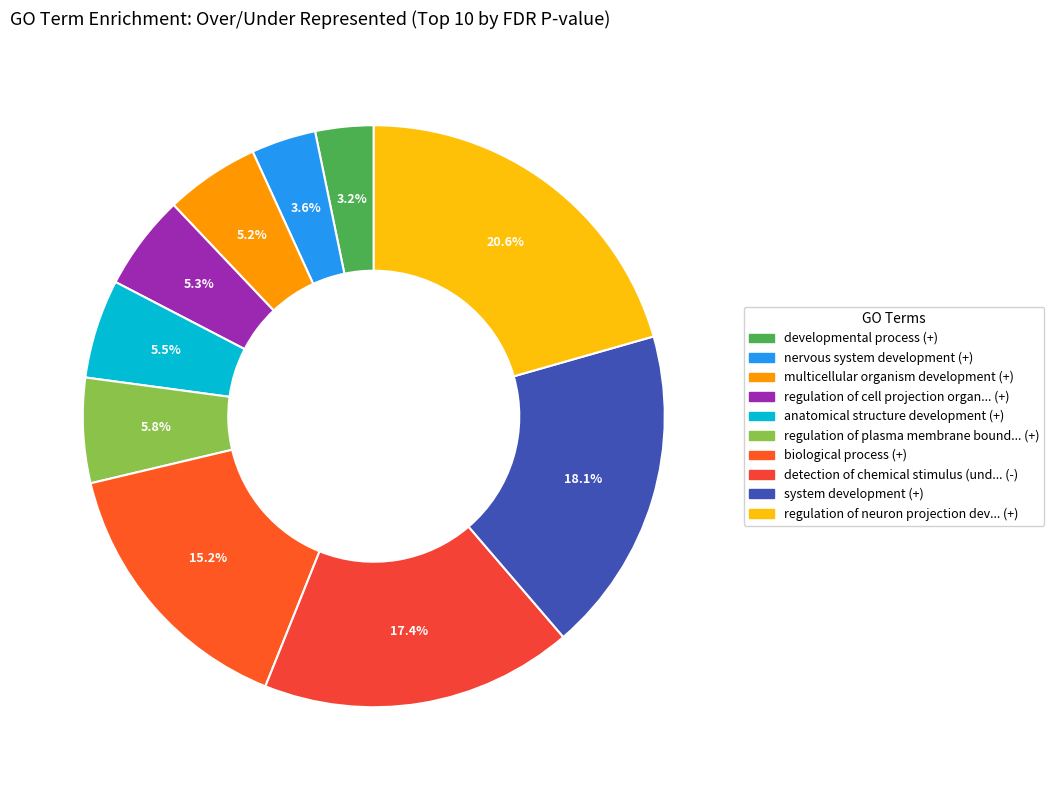

How many slices are in this pie chart?

10